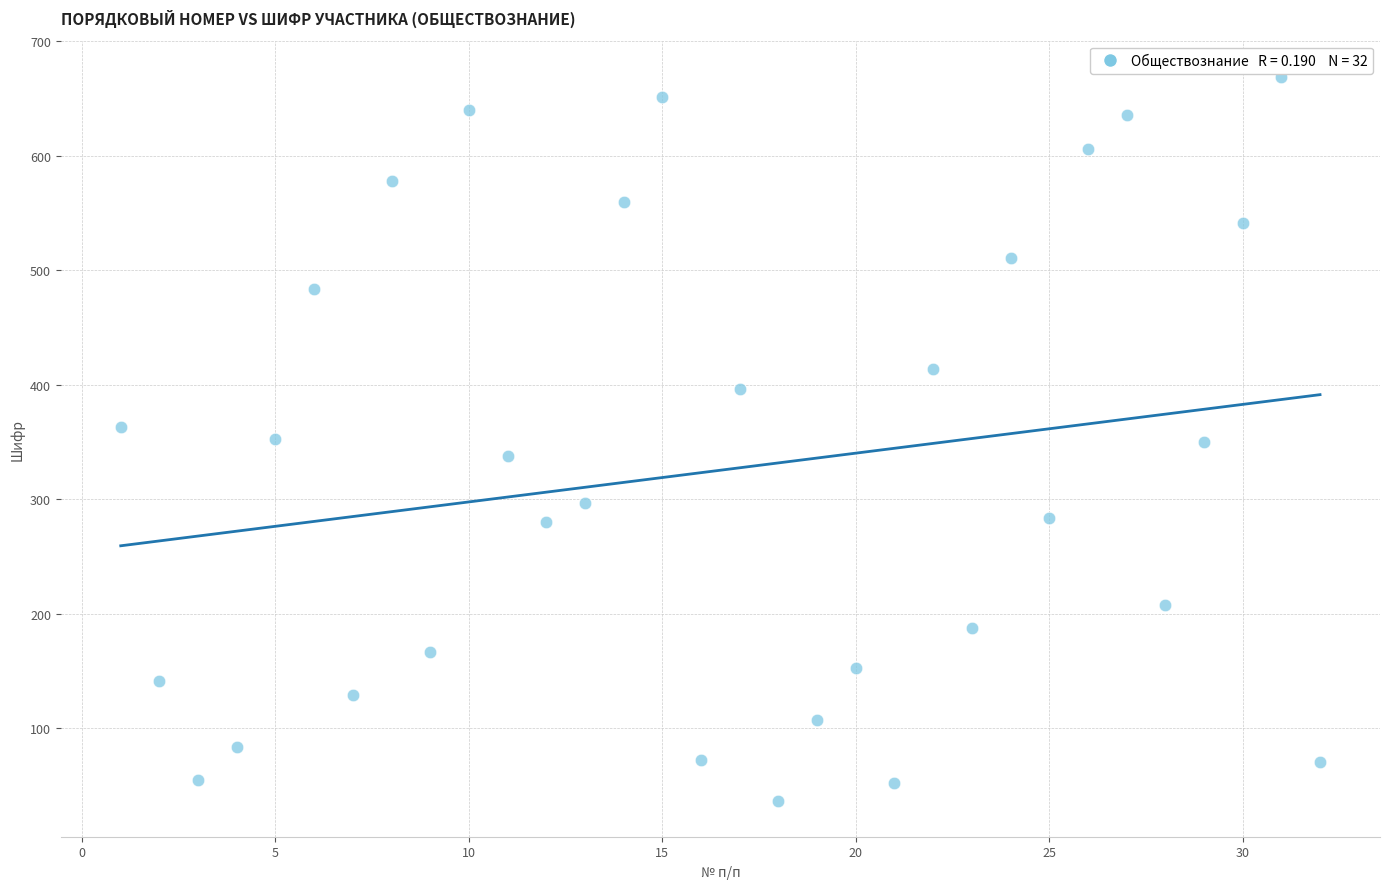

What is the range of Y values (max minus min)?

632